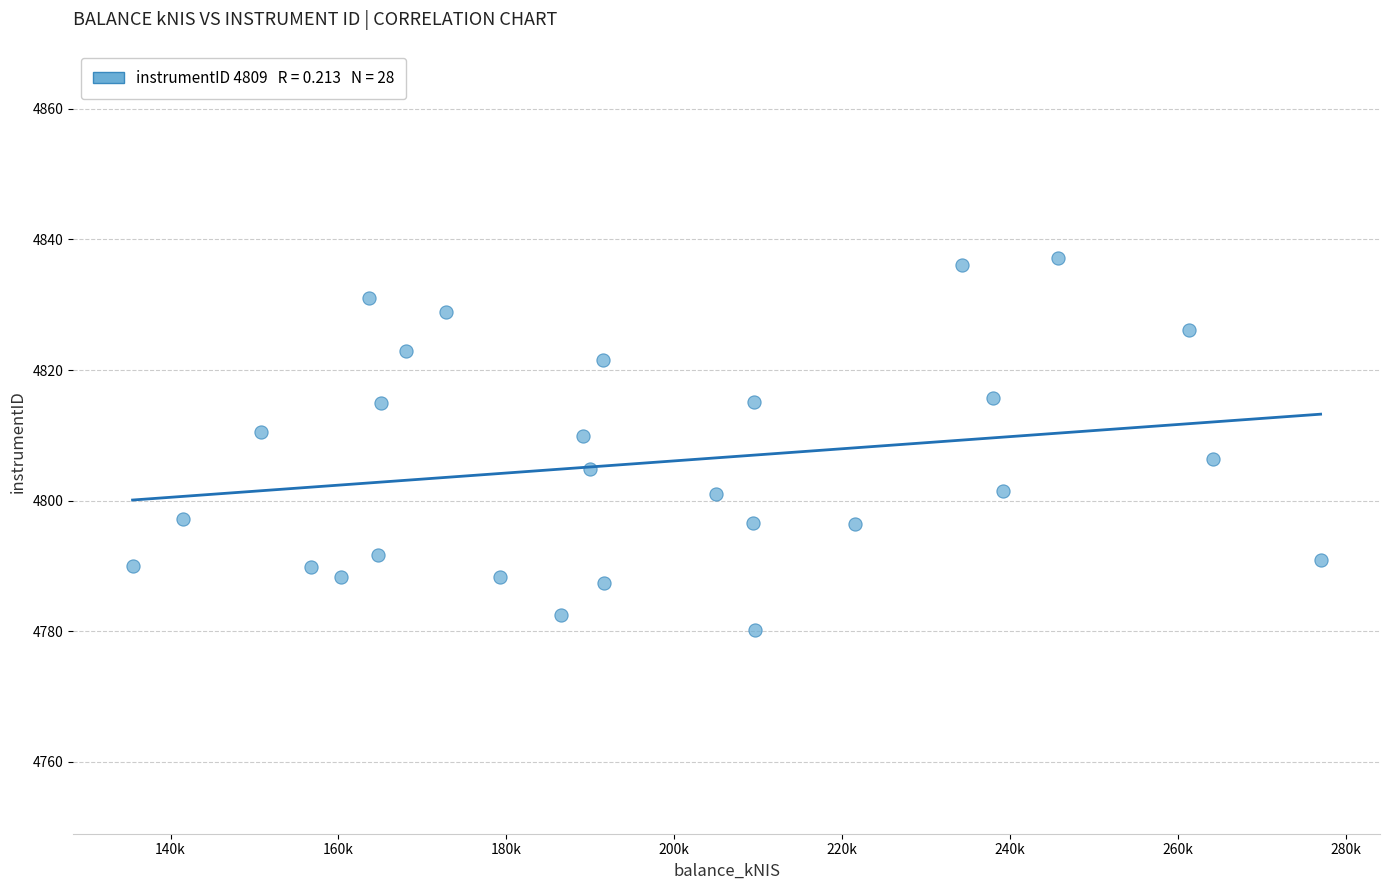

What is the range of Y values (max minus min)?

57.0